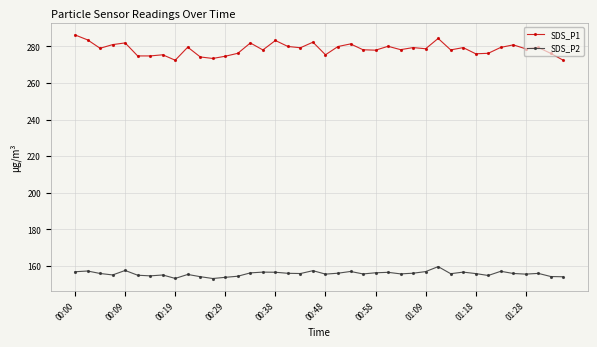

What is the difference between the second highest and second lowest values in the SDS_P1 series?

11.9